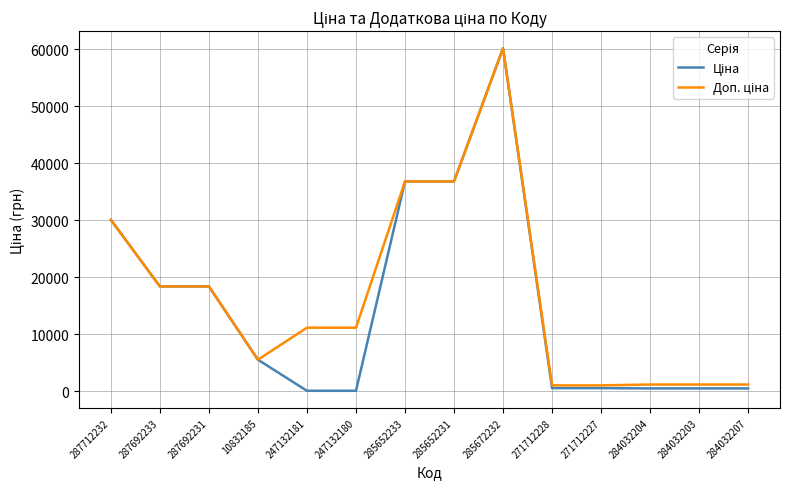

What is the maximum value shown in the chart?

60205.6